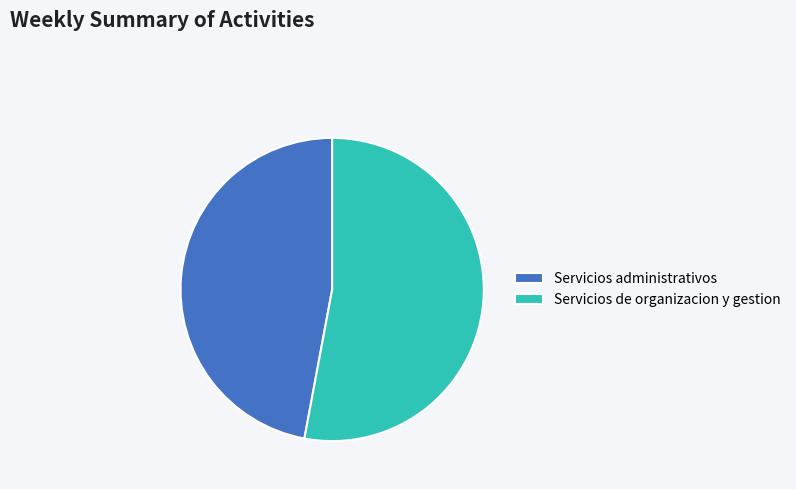

Count the number of slices in the pie.

2